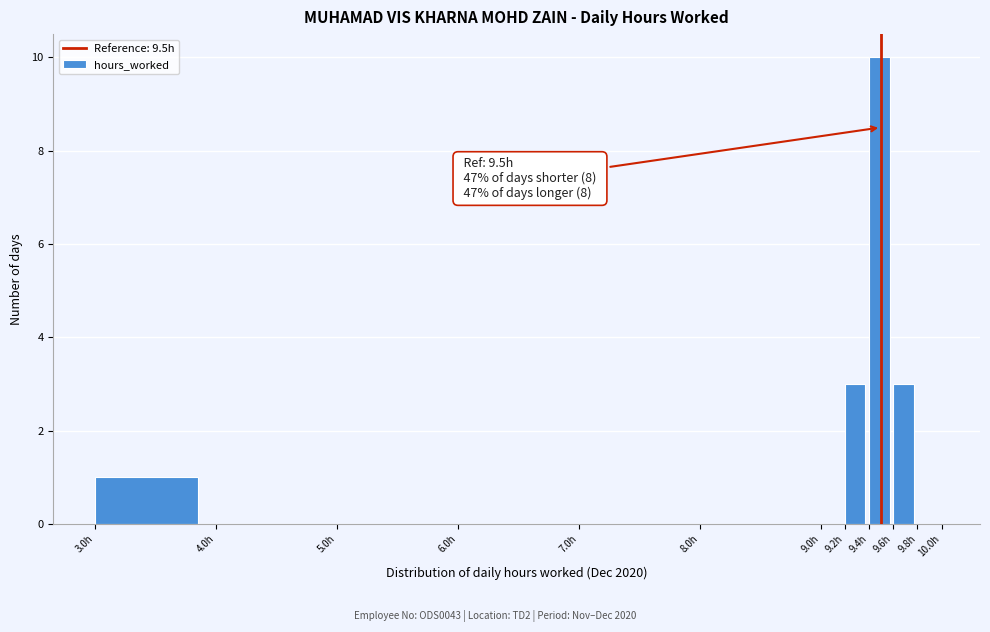

Which range on the x-axis has the tallest bar?

9.4 to 9.6